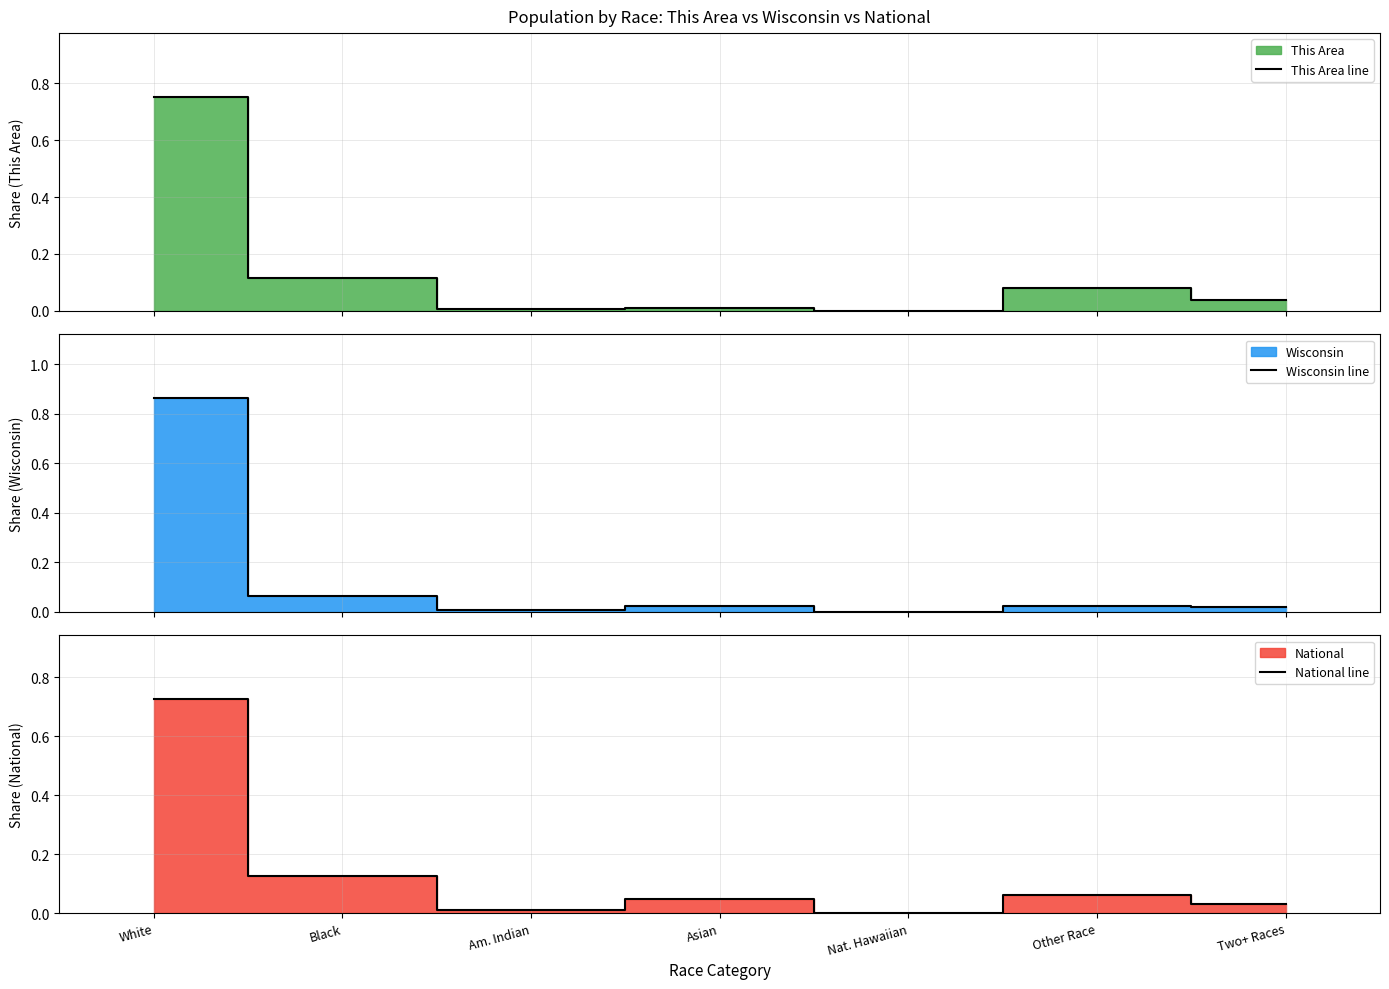

Count the number of categories in the chart.

7